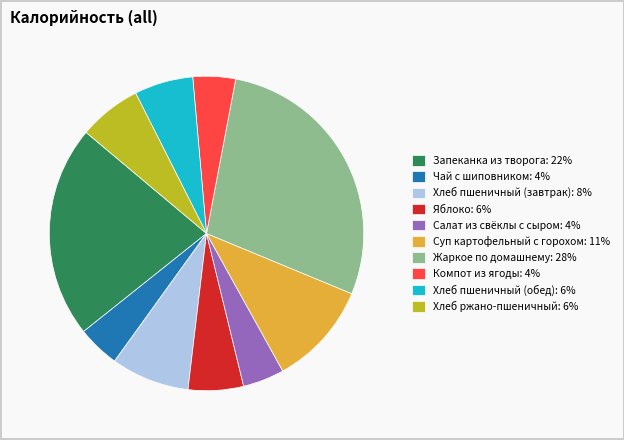

What is the ratio of the value at Хлеб пшеничный (завтрак): 8% to the value at Жаркое по домашнему: 28%?

0.3